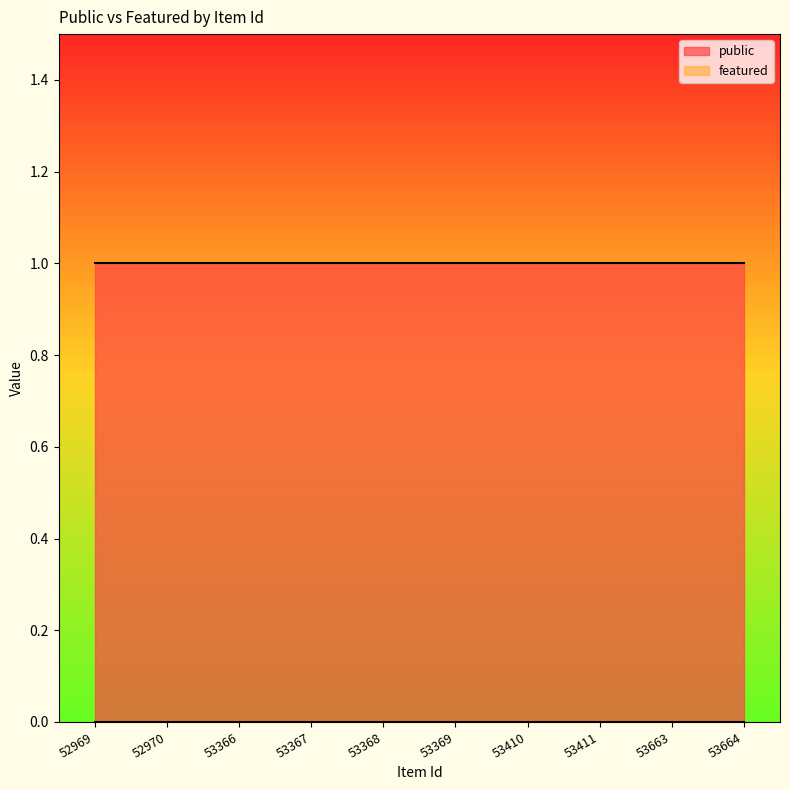

The value of public at 52969 is 1. True or false?

True